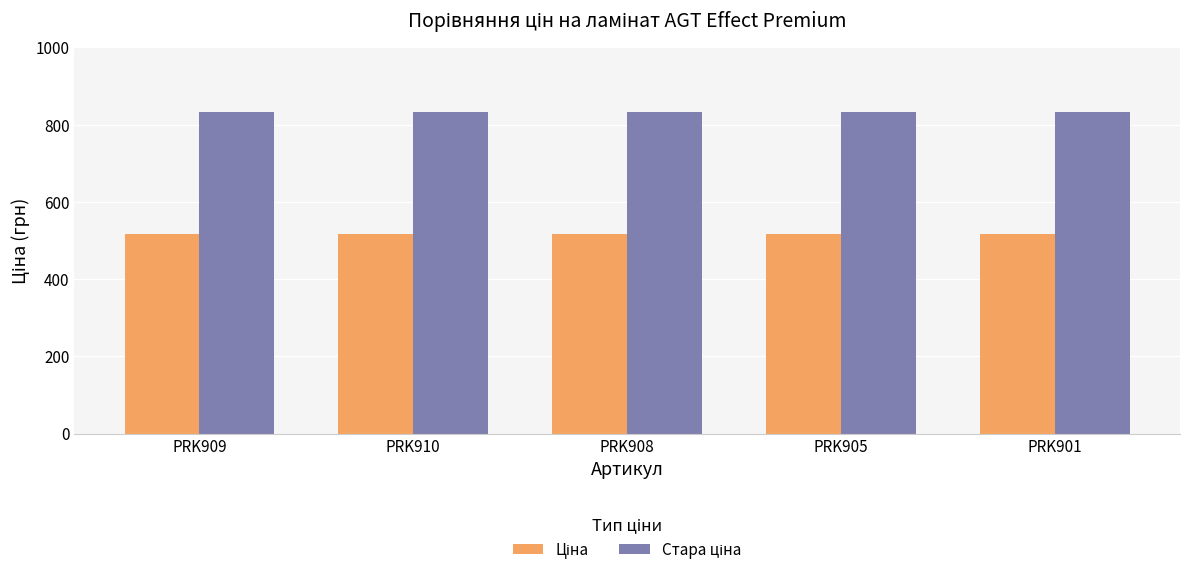

What is the total value across all series at PRK901?

1348.2